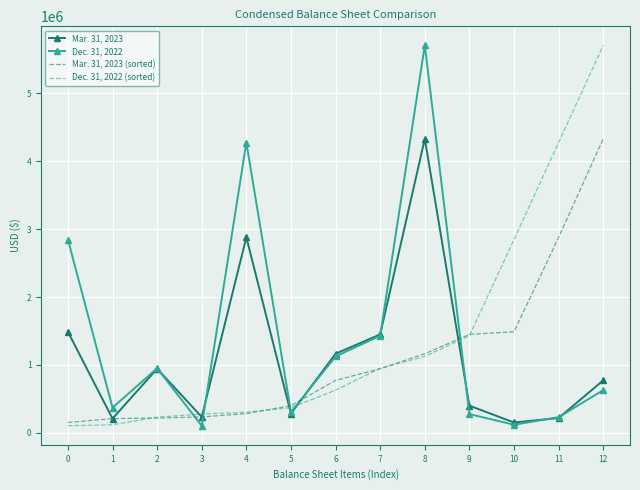

What is the maximum value shown in the chart?

5703908